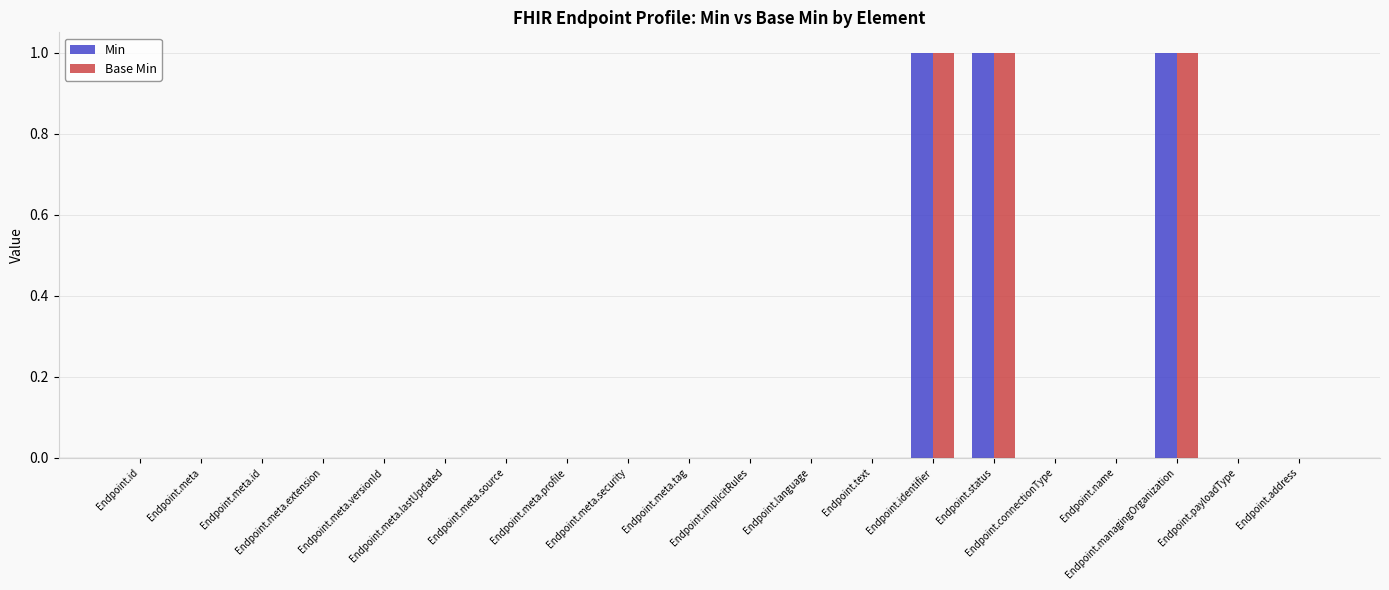

Reading left to right, what are all the values shown in this chart?

Min: 0	0	0	0	0	0	0	0	0	0	0	0	0	1	1	0	0	1	0	0
Base Min: 0	0	0	0	0	0	0	0	0	0	0	0	0	1	1	0	0	1	0	0